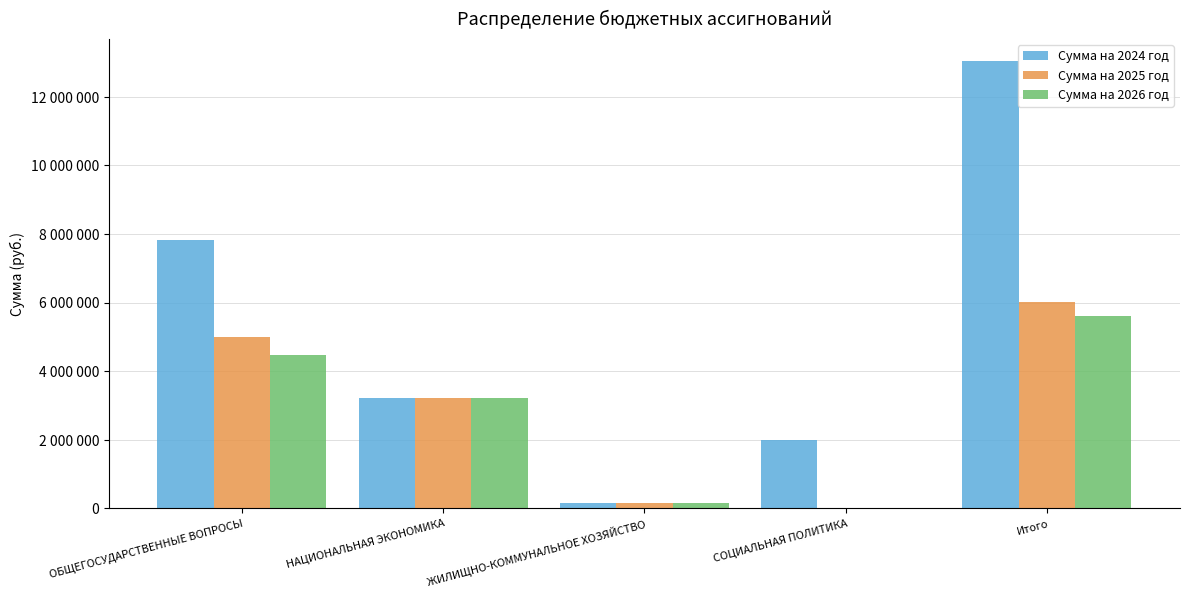

What are all the series names shown in the legend?

Сумма на 2024 год, Сумма на 2025 год, Сумма на 2026 год